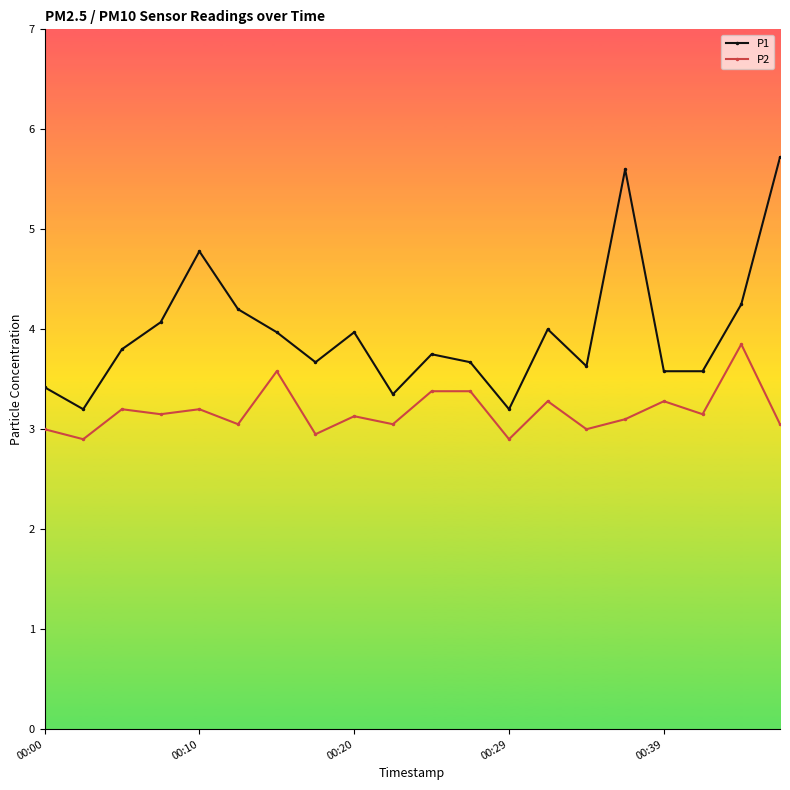

What are all the series names shown in the legend?

P1, P2